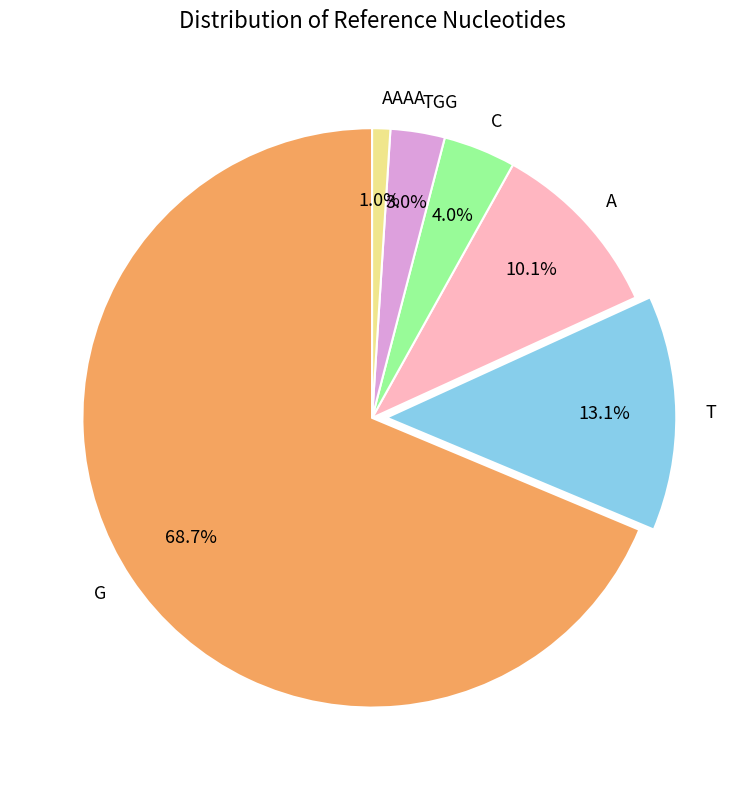

Which slice is the smallest?

AAAA